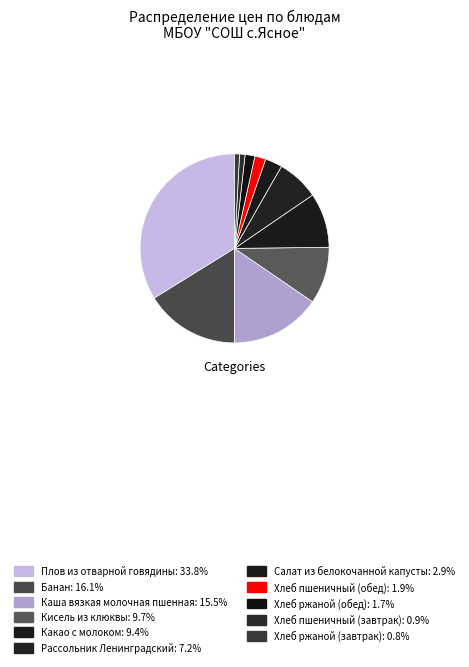

How many segments does this pie chart have?

11